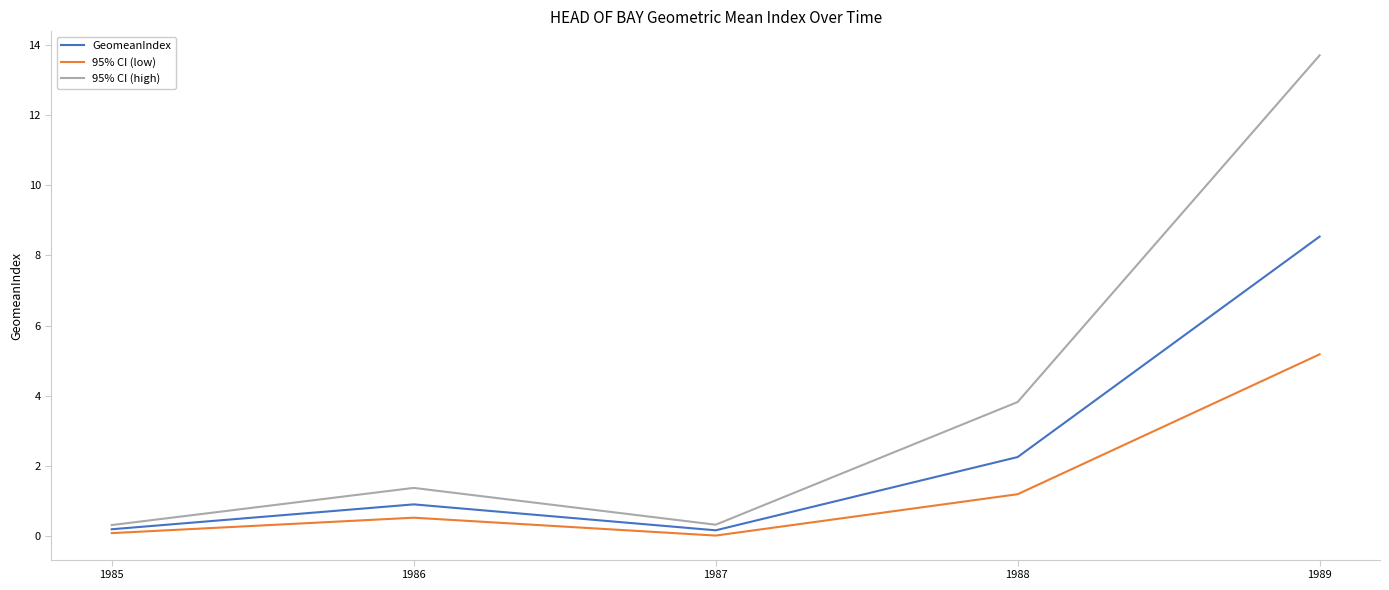

How many interior local peaks does the 95% CI (high) series have?

1